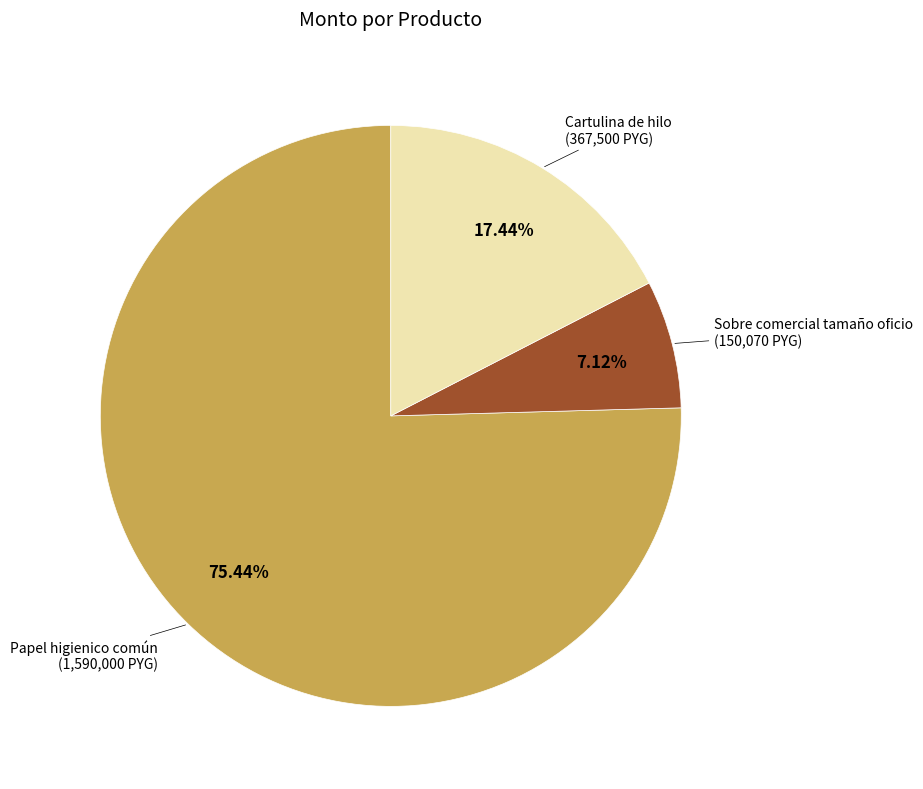

What is the ratio of the value at Papel higienico común to the value at Sobre comercial tamaño oficio?

10.6